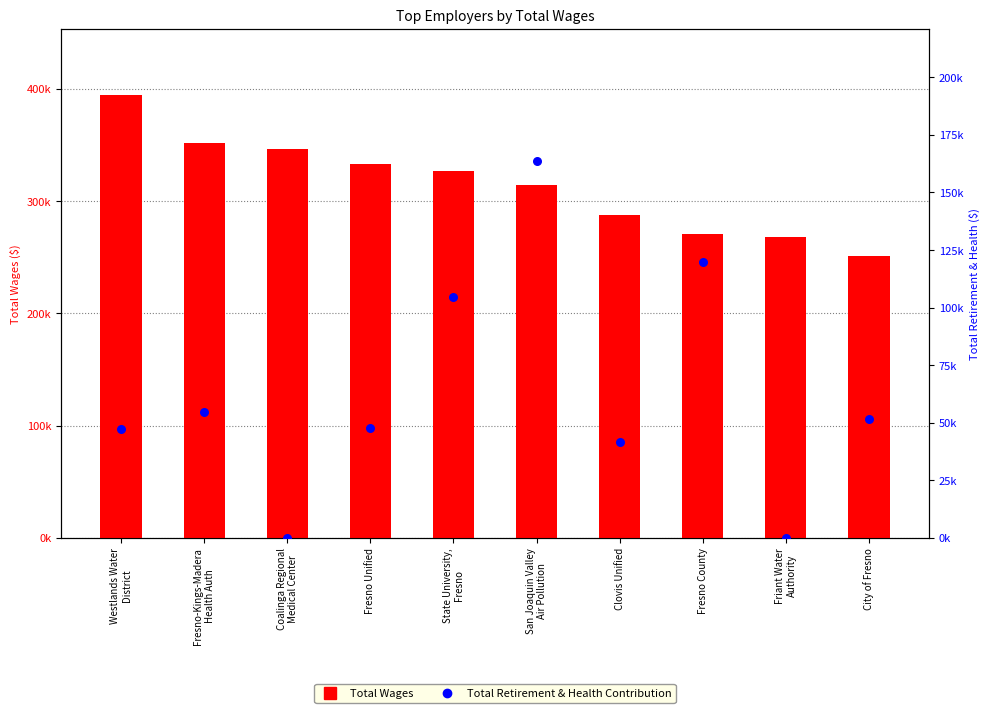

Which series contains the highest Y value?

Total Wages